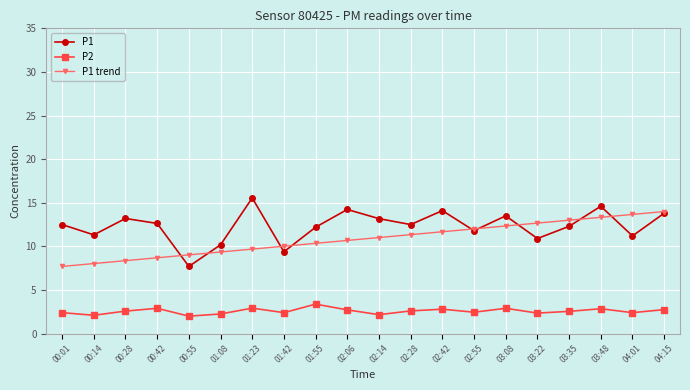

How many lines are shown in the chart?

3